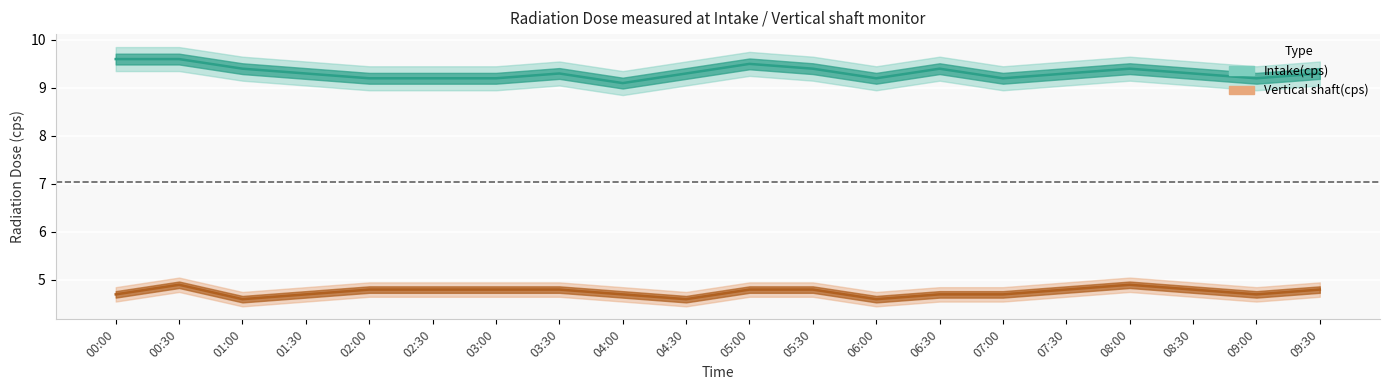

True or false: Intake(cps) has more than 0 points higher than both neighbors.

True